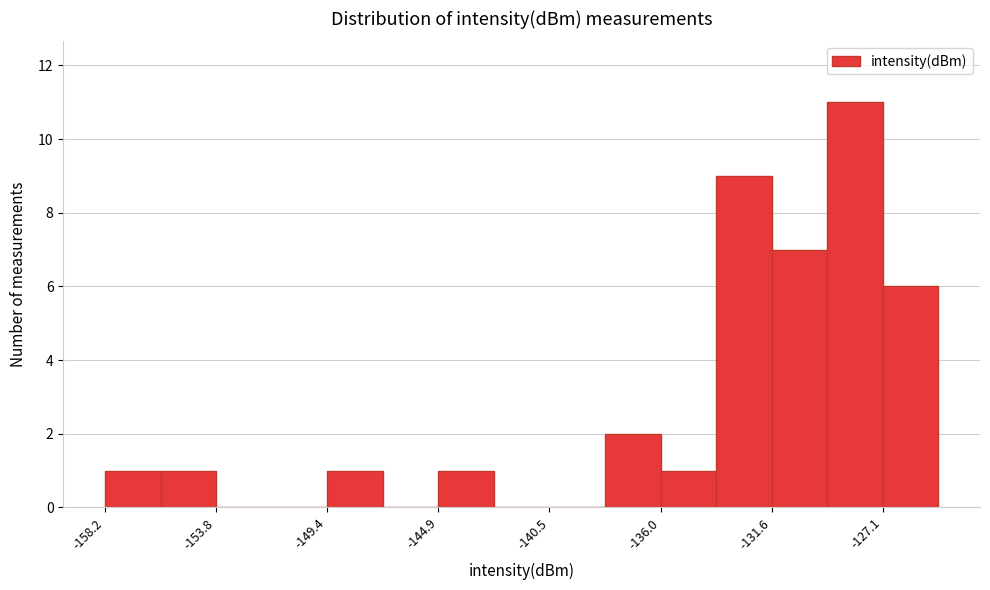

Reading left to right, transcribe this chart: for each bar, give the range it covers on the x-axis and its height. Neither the bar edges nor the heights are printed on the chart, so give them approximately, as read against the axes.

-158.0 to -156.0: 1
-156.0 to -154.0: 1
-154.0 to -151.5: 0
-151.5 to -149.5: 0
-149.5 to -147.0: 1
-147.0 to -145.0: 0
-145.0 to -142.5: 1
-142.5 to -140.5: 0
-140.5 to -138.0: 0
-138.0 to -136.0: 2
-136.0 to -134.0: 1
-134.0 to -131.5: 9
-131.5 to -129.5: 7
-129.5 to -127.0: 11
-127.0 to -125.0: 6